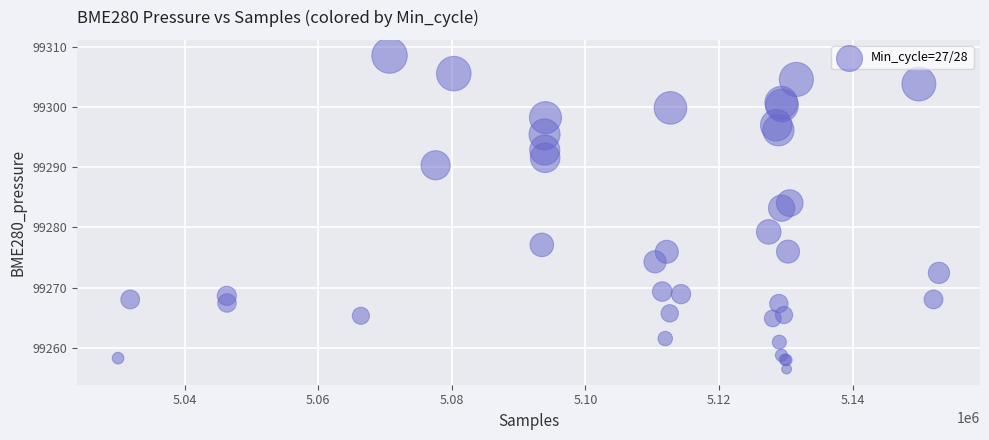

What Y value in the scatter plot is closest to 99282?

99283.2